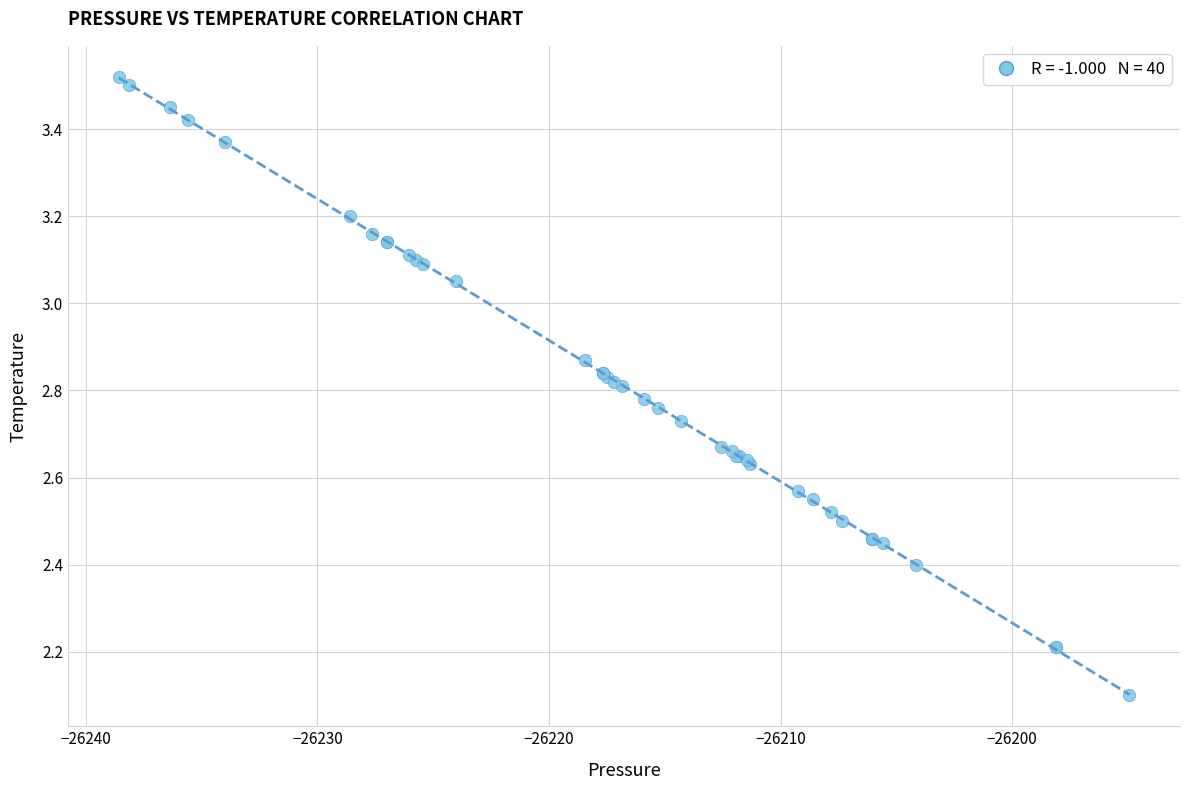

What Y value in the scatter plot is closest to 2?

2.1